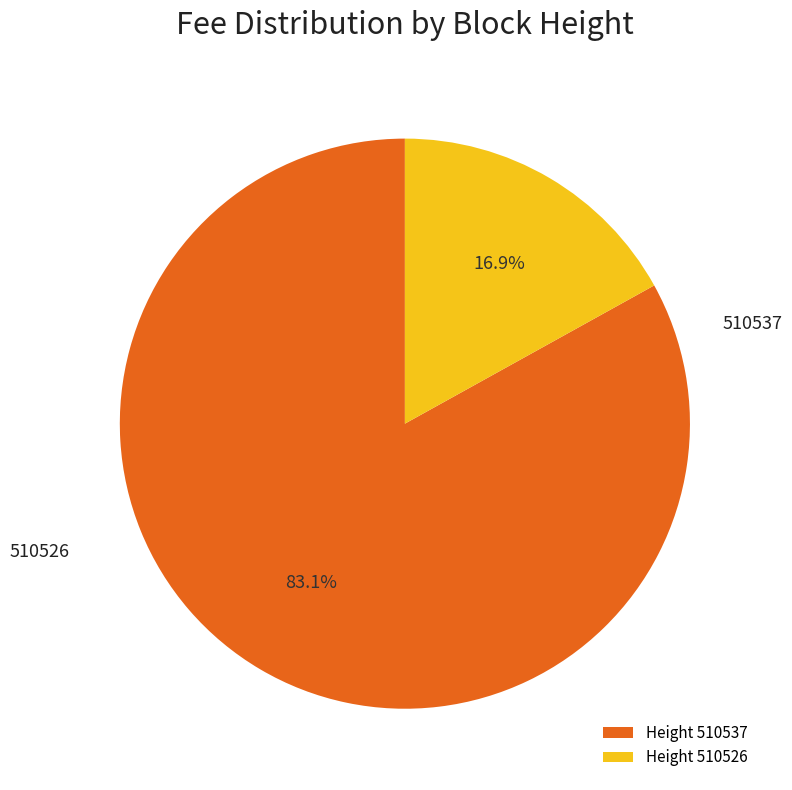

What portion of the pie excludes 510526?

83.1%